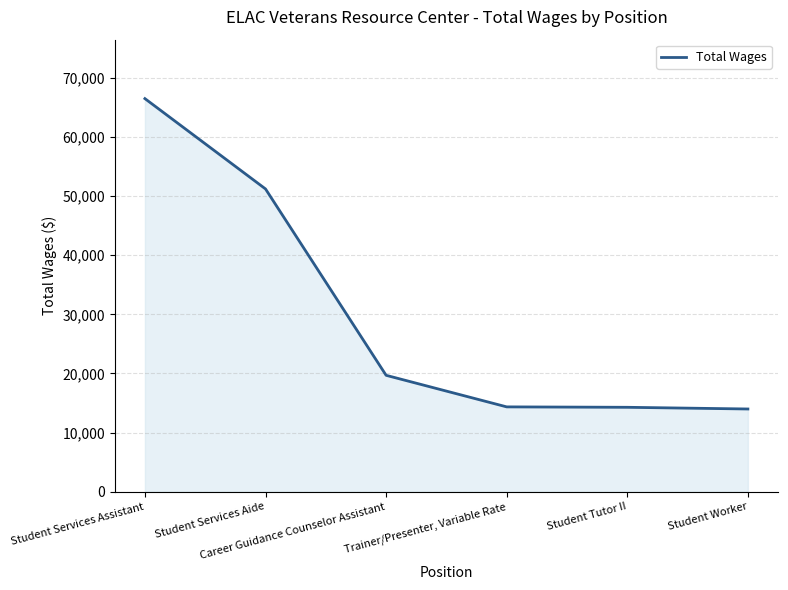

What is the minimum value shown in the chart?

13983